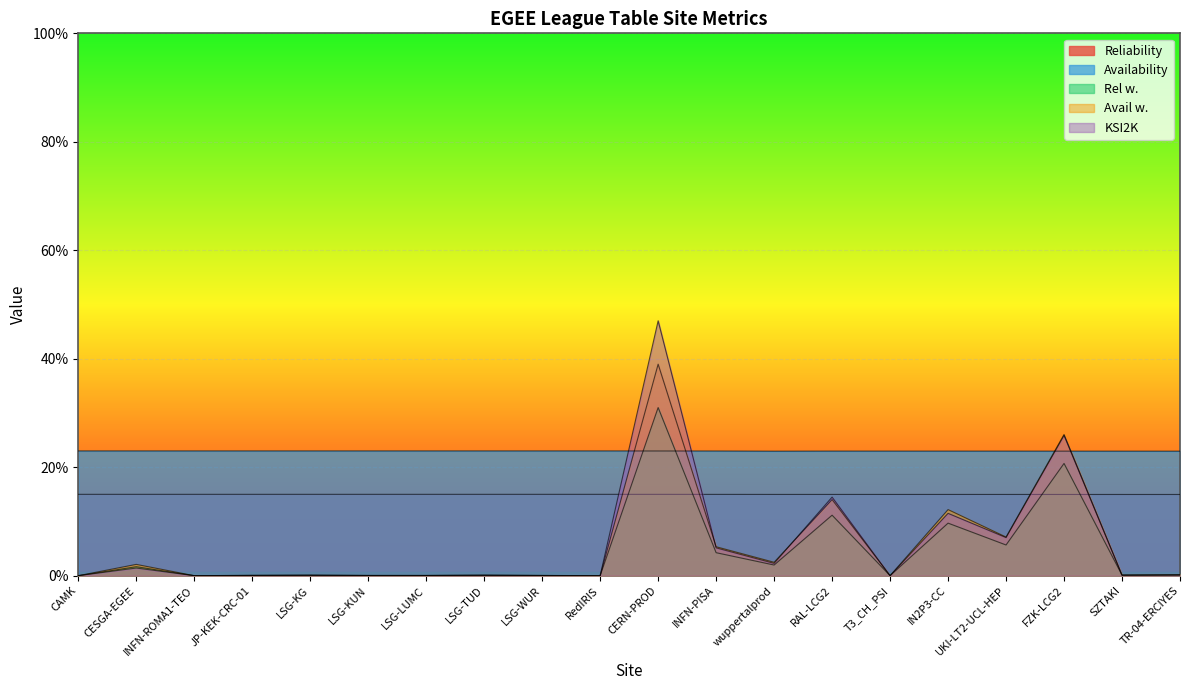

The value of Availability at CESGA-EGEE is 0.2. True or false?

True